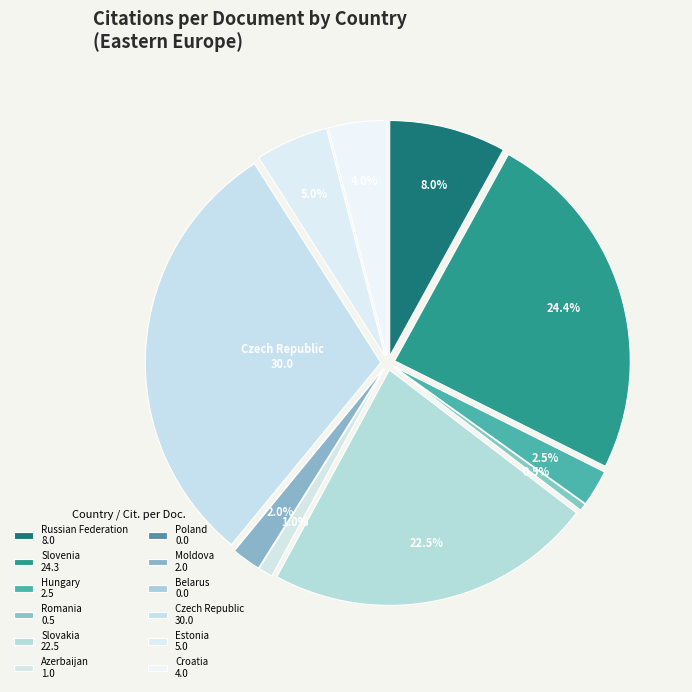

Between Czech Republic and Belarus, which is larger?

Czech Republic